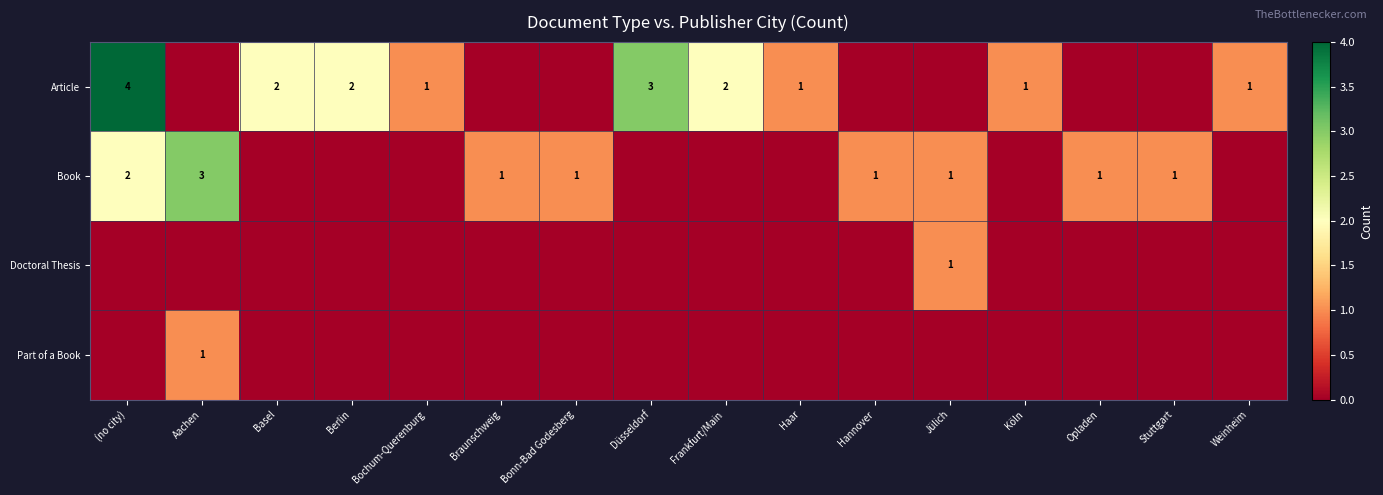

The value of Book at Opladen is 0. True or false?

False